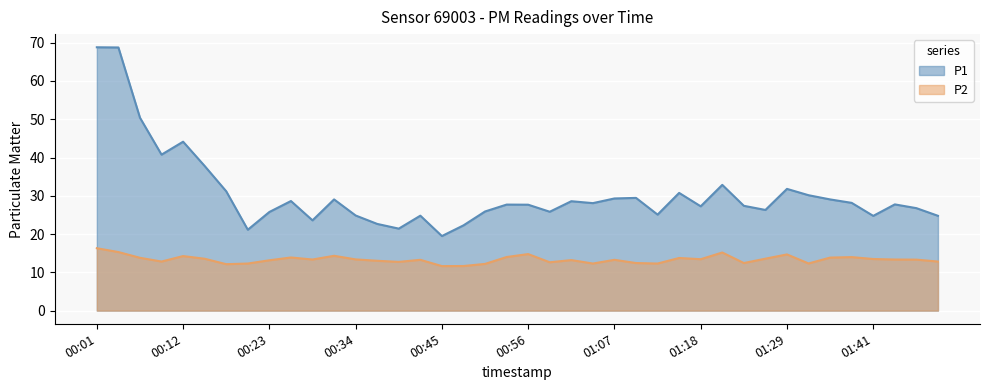

What is the label of the 20th point from the left?

00:53